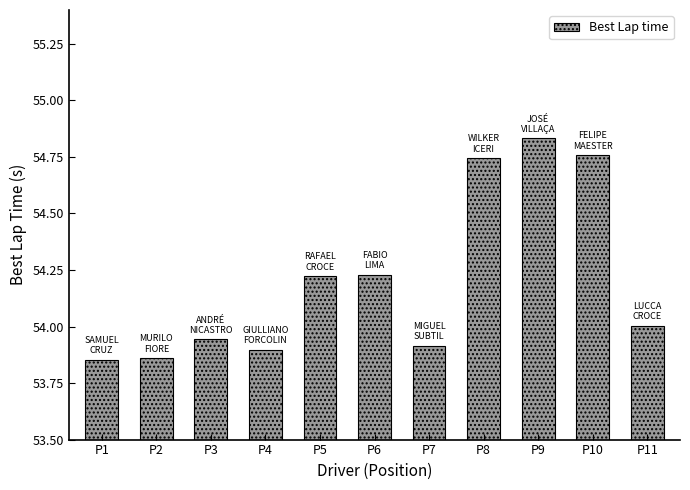

What is the difference between the values at P8 and P4?

0.8